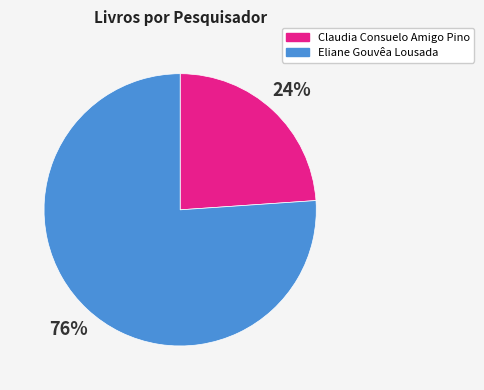

Approximately how many times larger is the value at Claudia Consuelo Amigo Pino compared to Eliane Gouvêa Lousada?

0.3